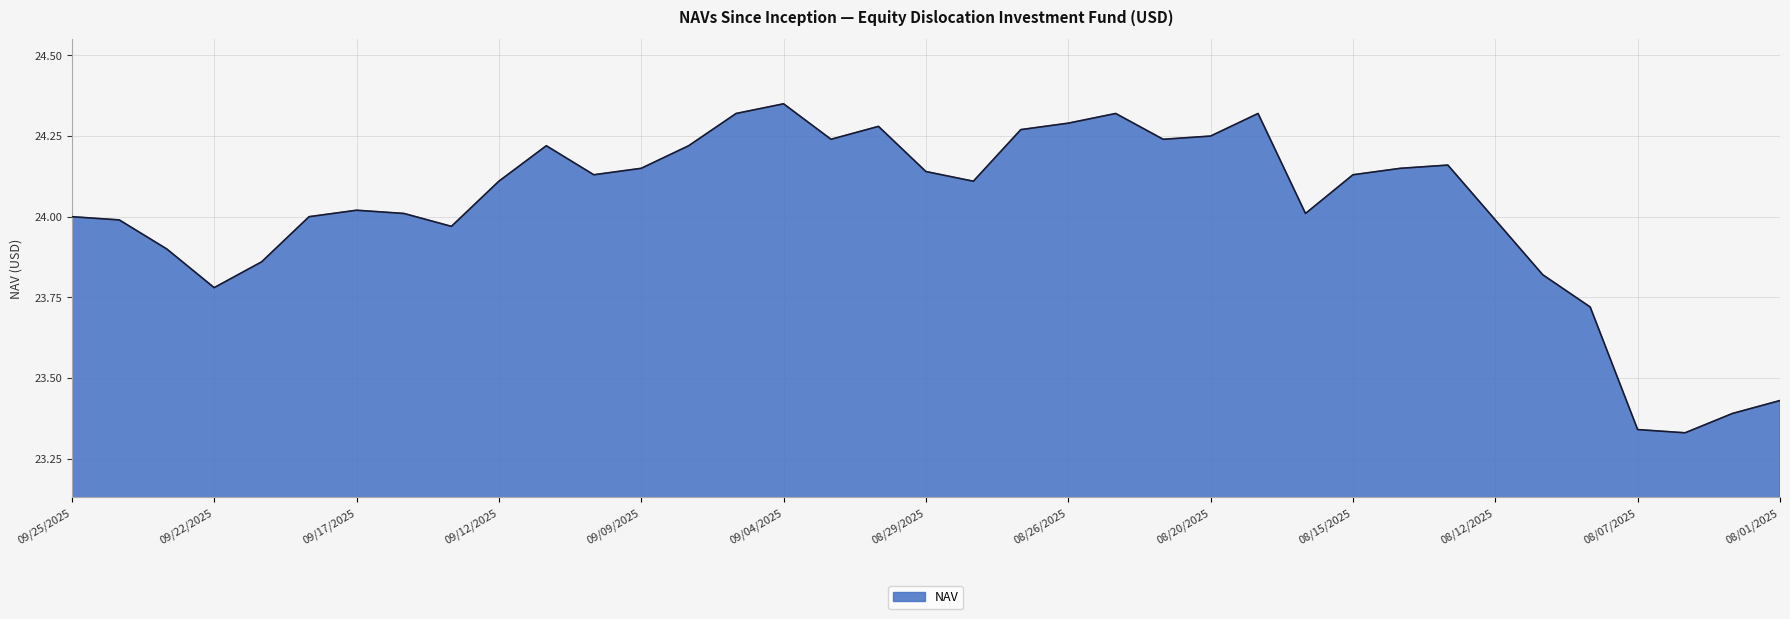

At which category does the data reach its first local valley?

09/22/2025